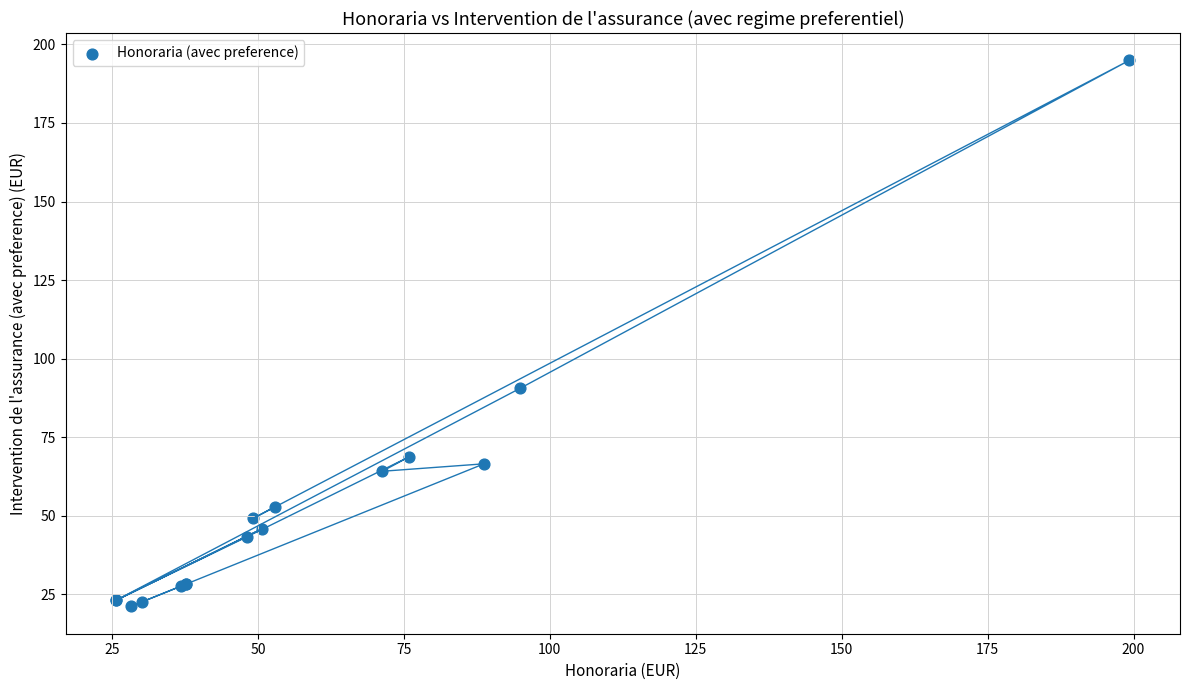

What Y value in the scatter plot is closest to 108?

90.6